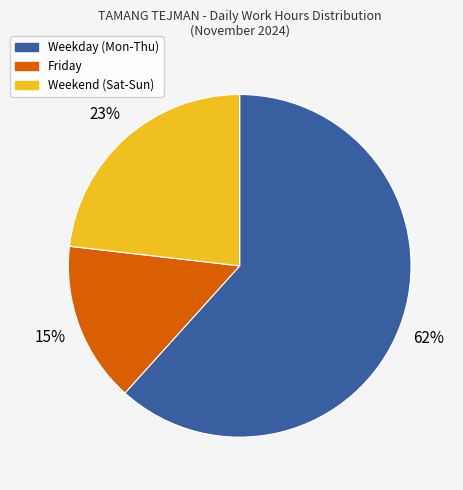

How many segments does this pie chart have?

3